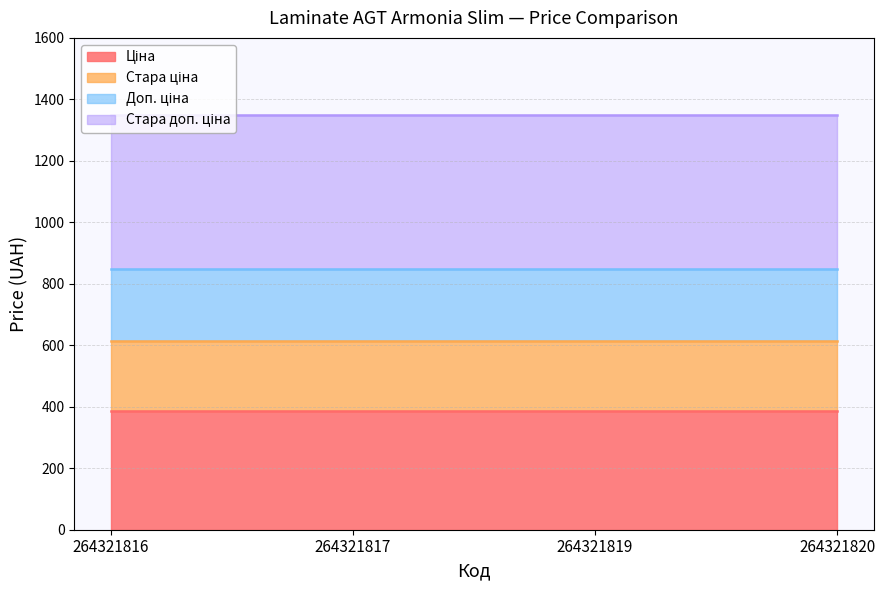

Does the chart display data point markers on the line(s)?

No